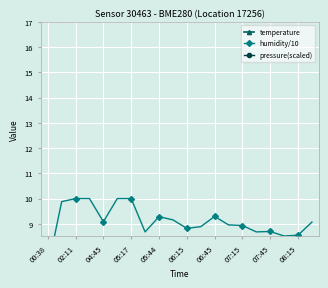

Is the value of temperature at 05:44 greater than the value of pressure(scaled) at 02:11?

Yes